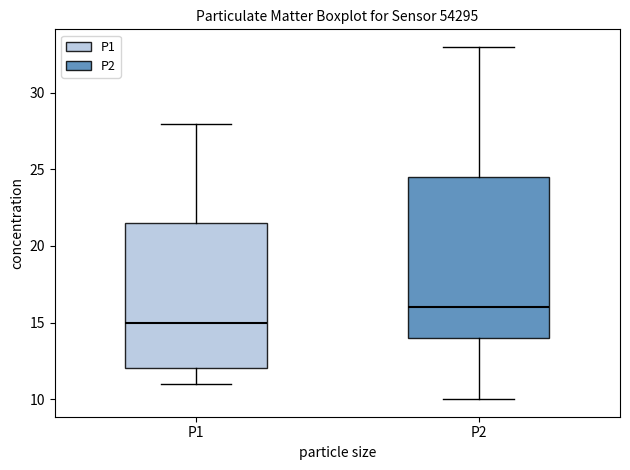

Reading left to right, read every box against the y-axis: the position of its median line, the range the box covers, and the ends of its whiskers. The values are not printed on the chart, so give them approximately, as read against the axis.

P1: median 15.0, box 12.0 to 21.5, whiskers 11.0 to 28.0
P2: median 16.0, box 14.0 to 24.5, whiskers 10.0 to 33.0